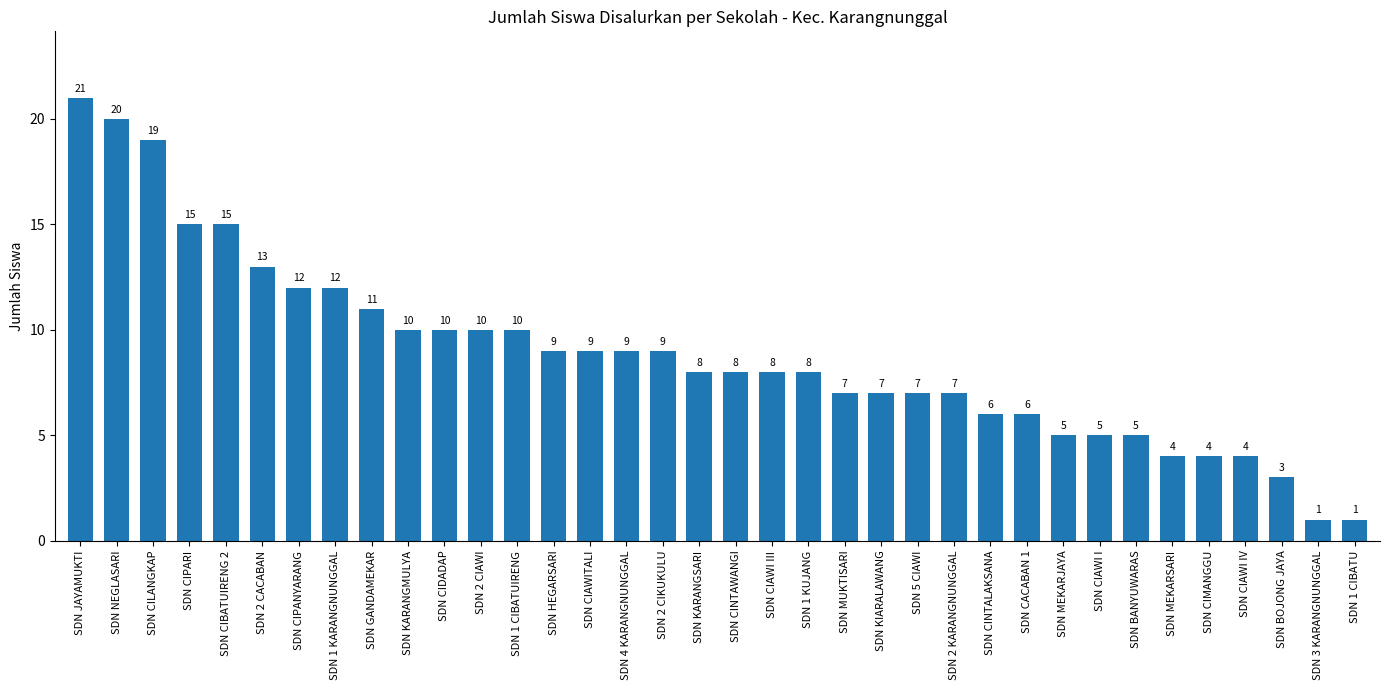

Are the bars horizontal?

No